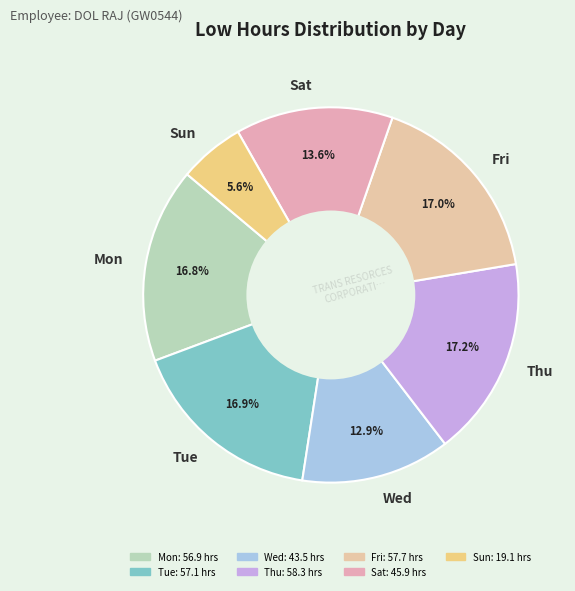

How many segments does this pie chart have?

7